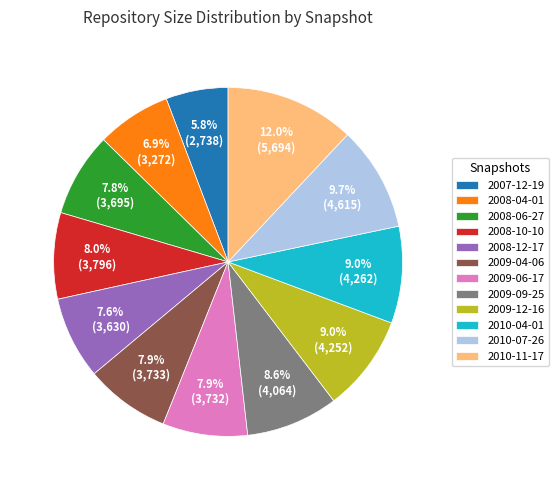

Is the sum of 2010-11-17 and 2009-04-06 greater than half?

No